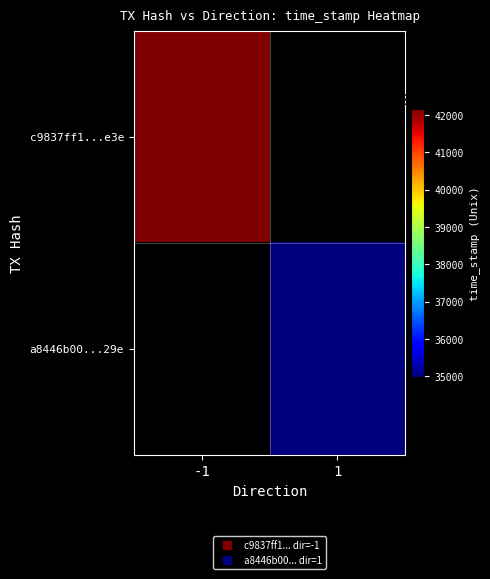

How many values in c9837ff1...e3e are above zero?

1